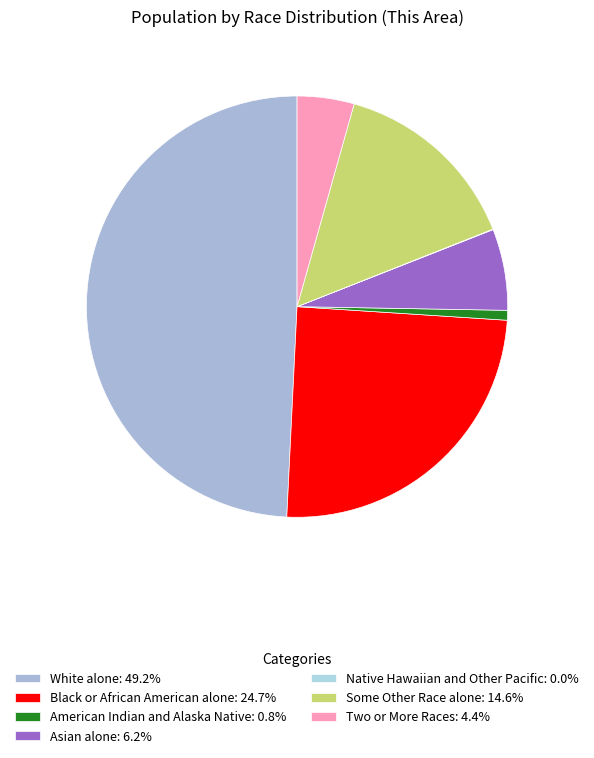

What is the change in value from Asian alone to Some Other Race alone?

+1228